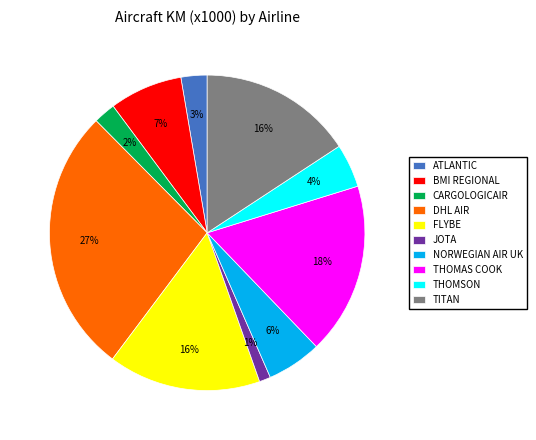

How many segments does this pie chart have?

10